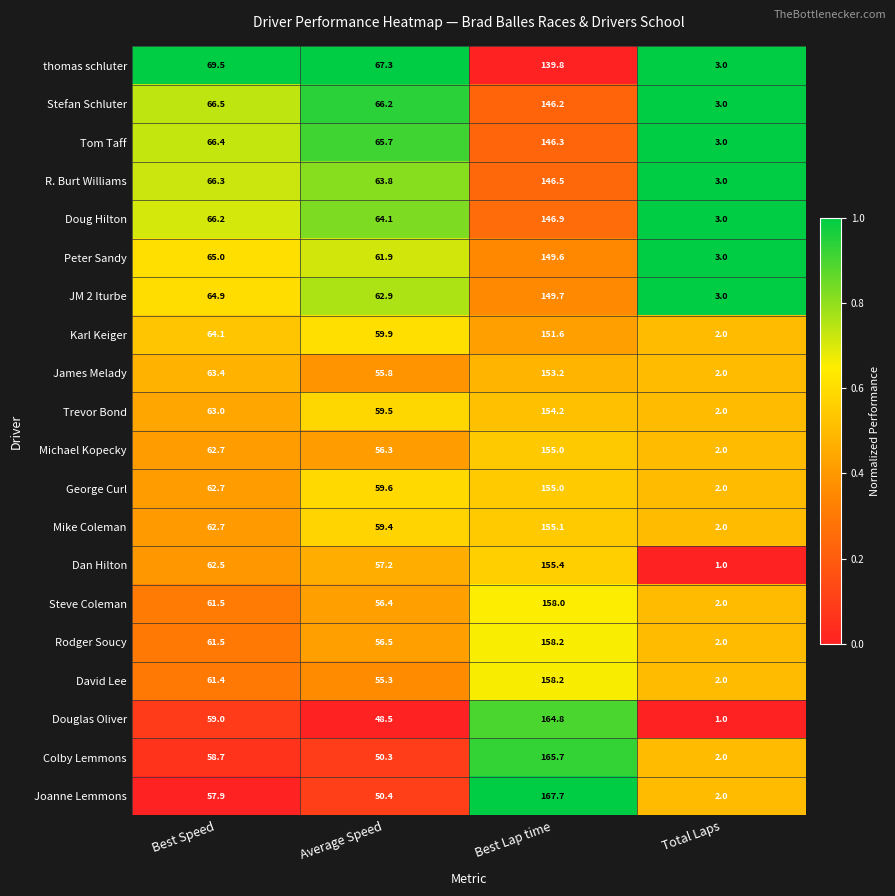

Between Best Speed and Best Lap time, which series saw the biggest shift?

Joanne Lemmons